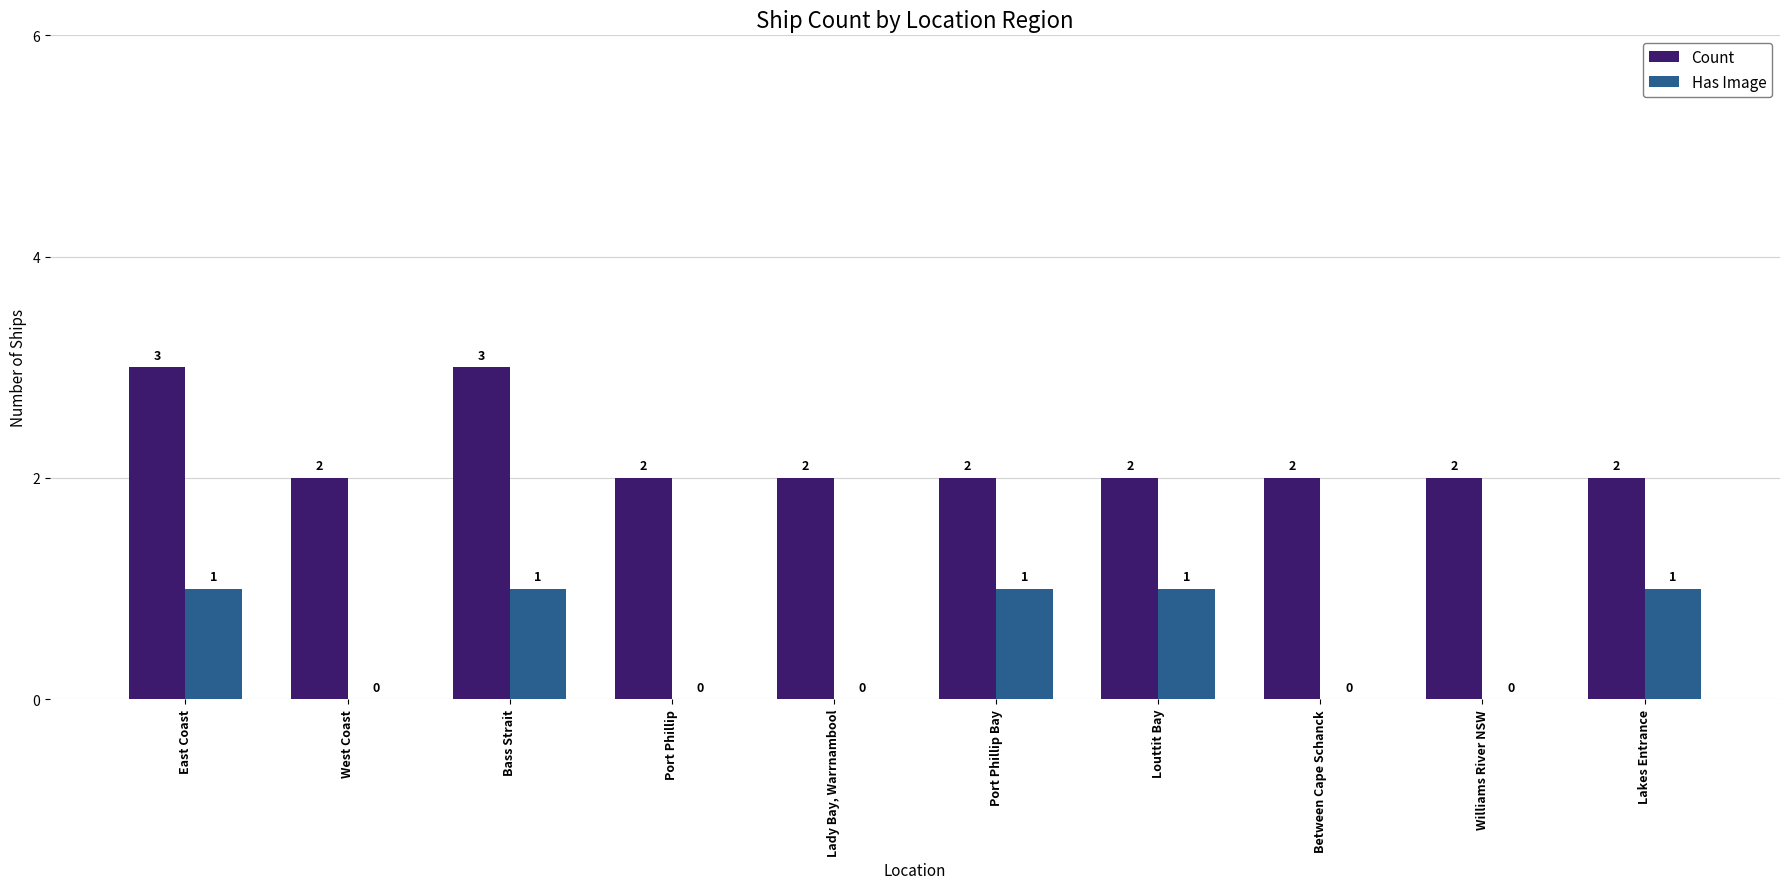

Count the Has Image values in the range 0 to 1.

10